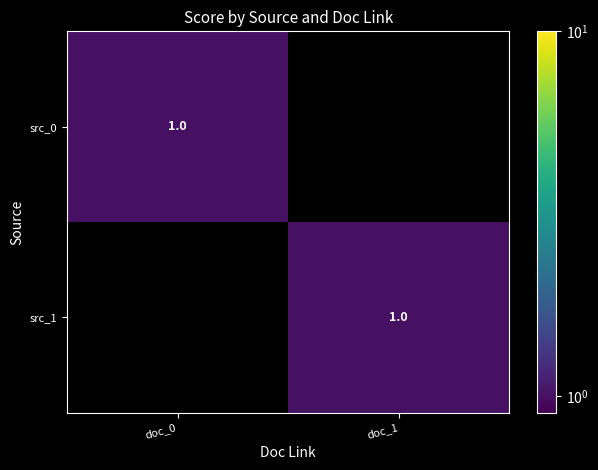

Is it true that src_1 equals 1 at doc_1?

True